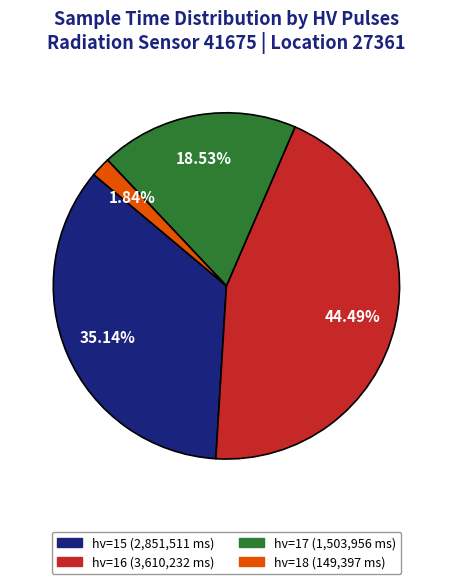

What portion of the pie excludes hv=15?

64.9%